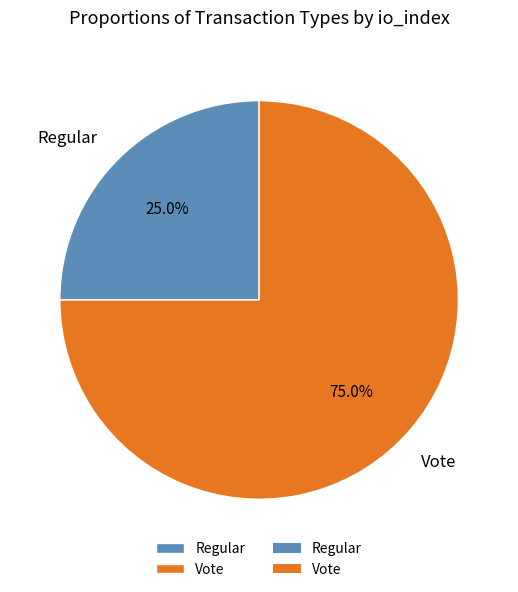

Do Vote and Regular together represent more than half of the pie?

Yes